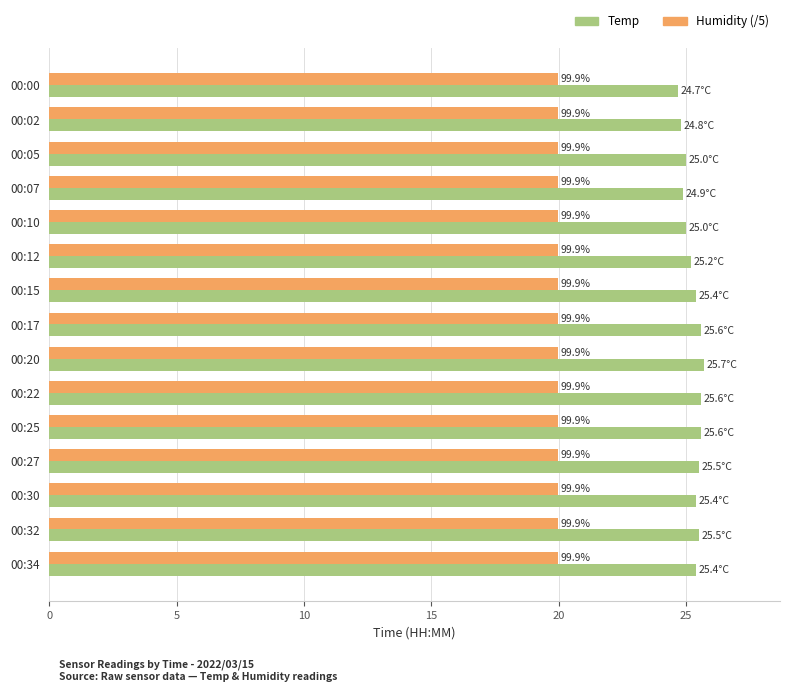

What are all the series names shown in the legend?

Temp, Humidity (/5)